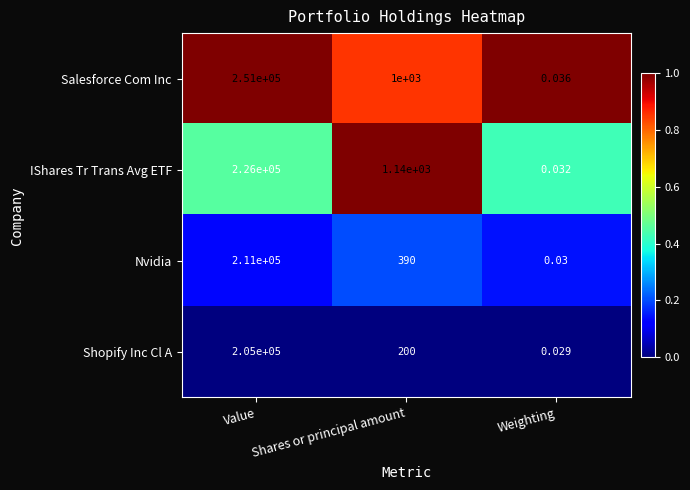

Is the value of Shopify Inc Cl A at Weighting greater than the value of IShares Tr Trans Avg ETF at Shares or principal amount?

No